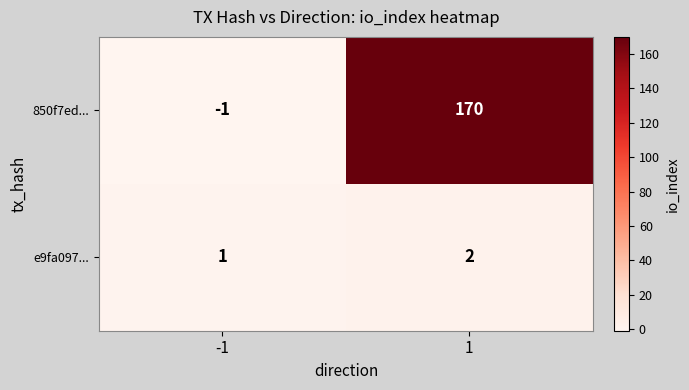

Between -1 and 1, which series saw the biggest shift?

850f7ed...